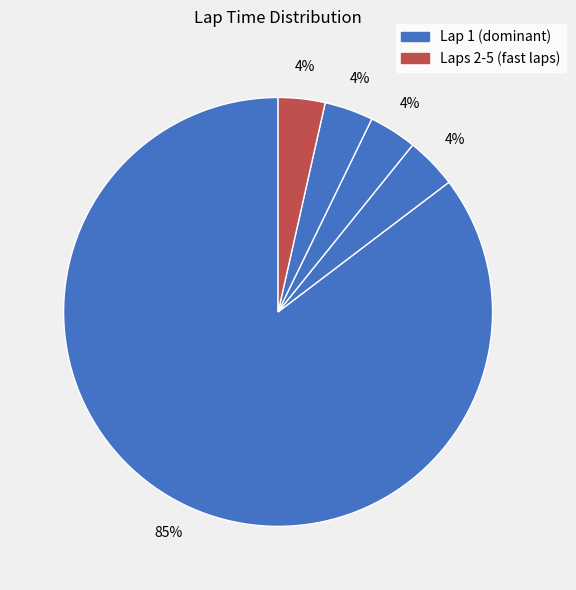

Which slice is the smallest?

Lap 5